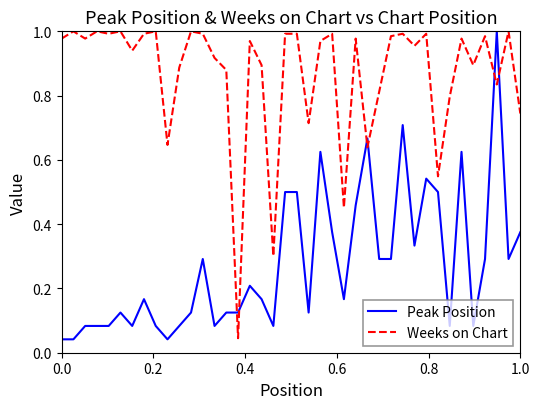

True or false: Peak Position and Weeks on Chart intersect in this chart.

True